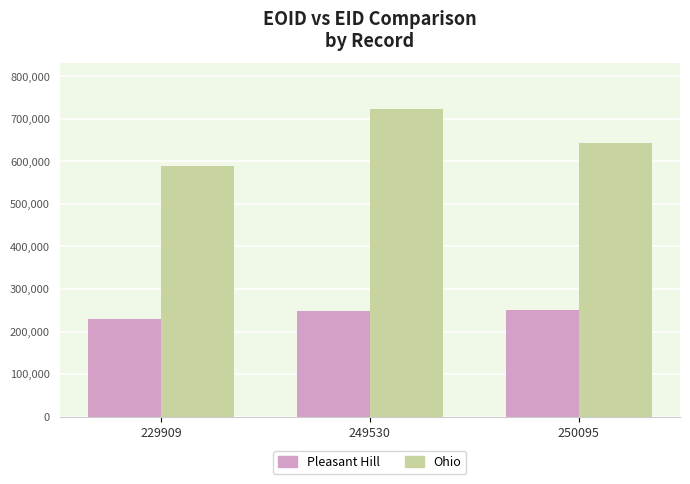

Is it true that Pleasant Hill equals 250095 at 250095?

True